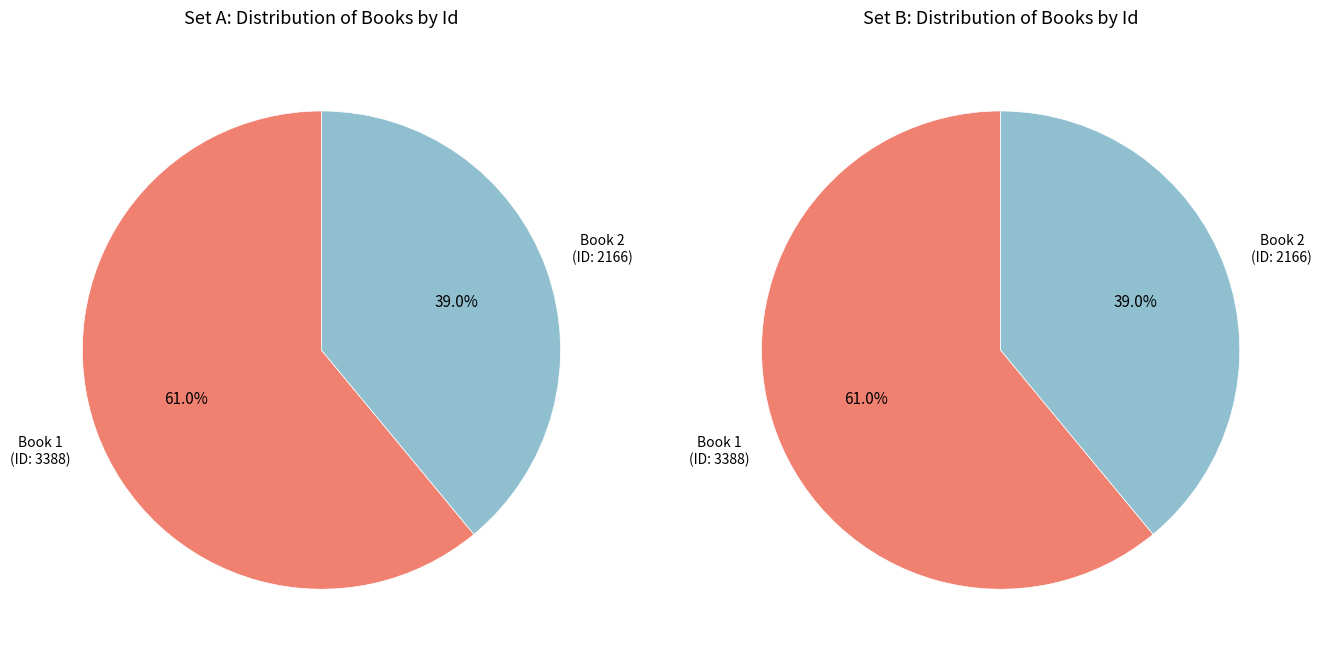

Does any single category account for the majority?

Yes